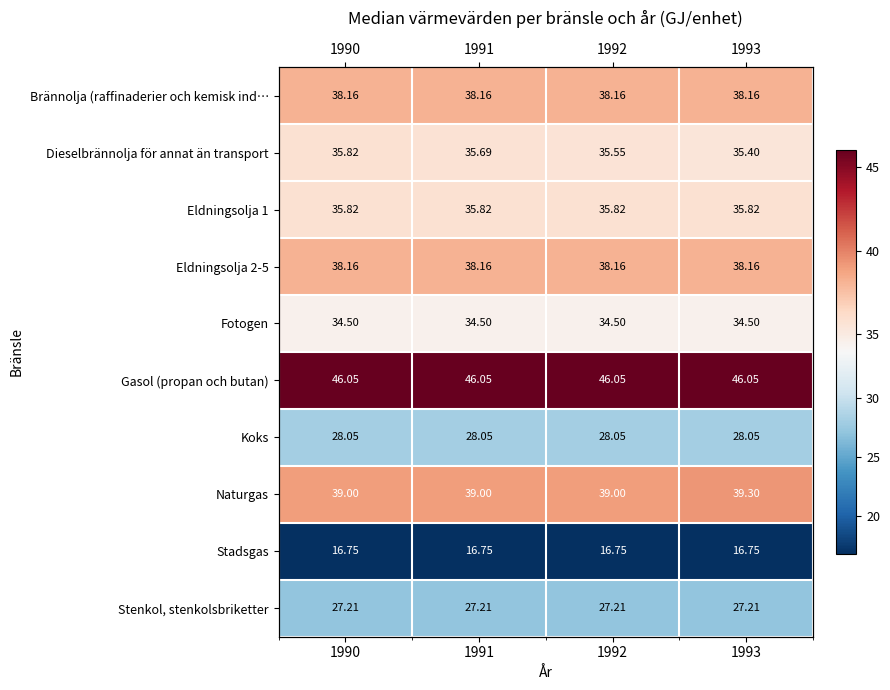

Which category has the highest value in the Koks series?

1990